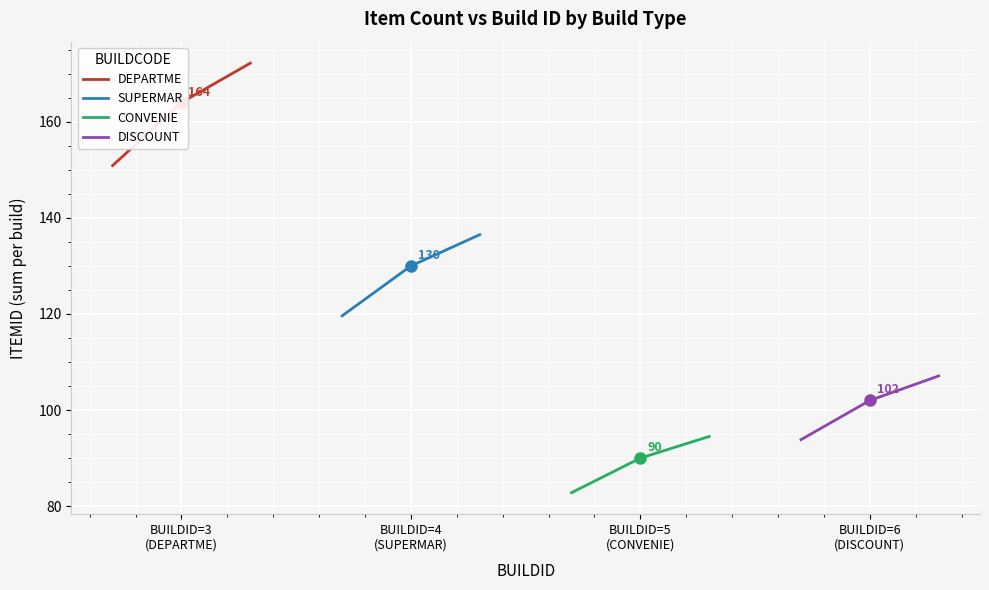

What are all the series names shown in the legend?

DEPARTME, SUPERMAR, CONVENIE, DISCOUNT